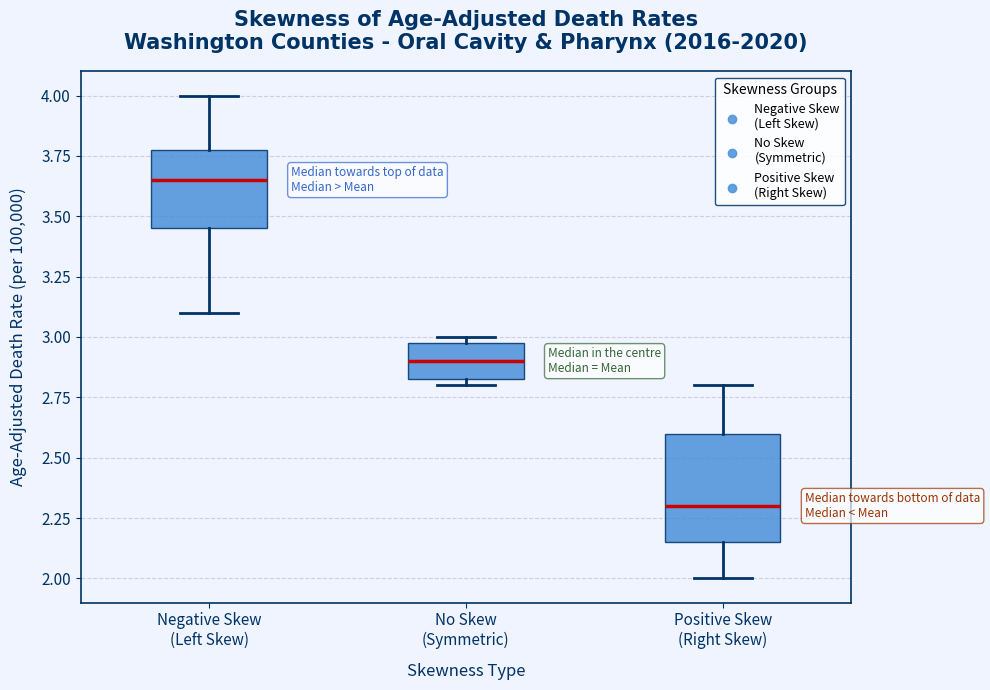

Comparing the boxes themselves (not the whiskers), which one is the tallest?

Positive Skew (Right Skew)